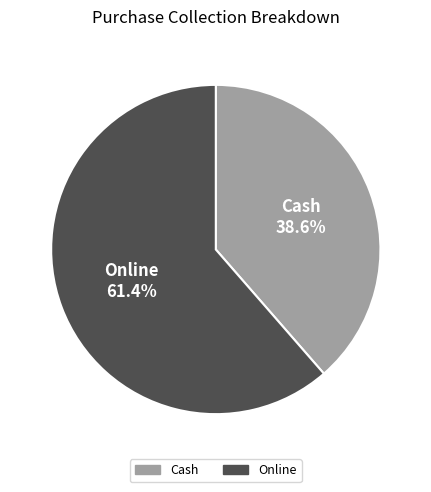

Rank the categories by value from lowest to highest.

Cash, Online